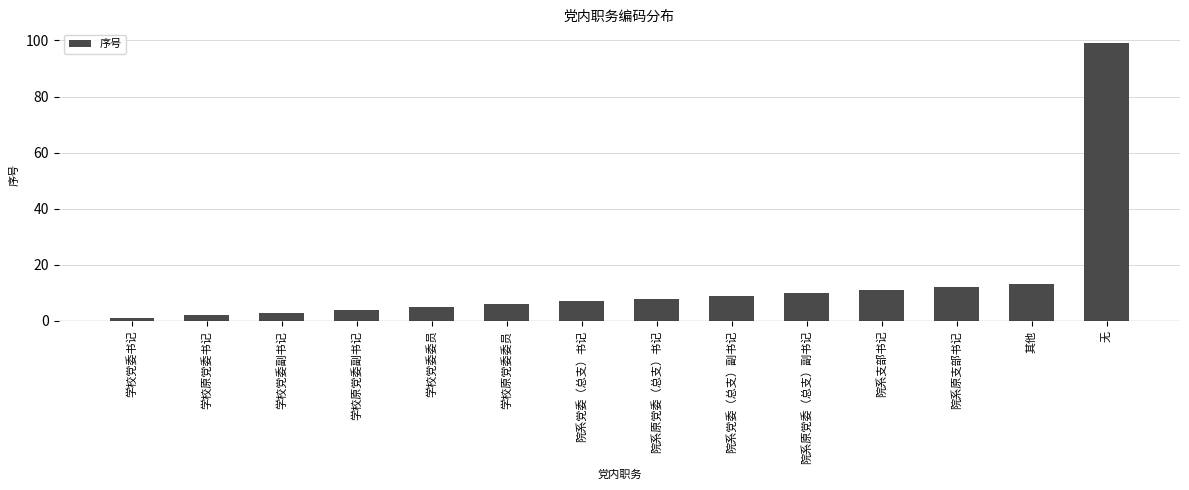

Rank the categories by value from highest to lowest.

无, 其他, 院系原支部书记, 院系支部书记, 院系原党委（总支）副书记, 院系党委（总支）副书记, 院系原党委（总支）书记, 院系党委（总支）书记, 学校原党委委员, 学校党委委员, 学校原党委副书记, 学校党委副书记, 学校原党委书记, 学校党委书记